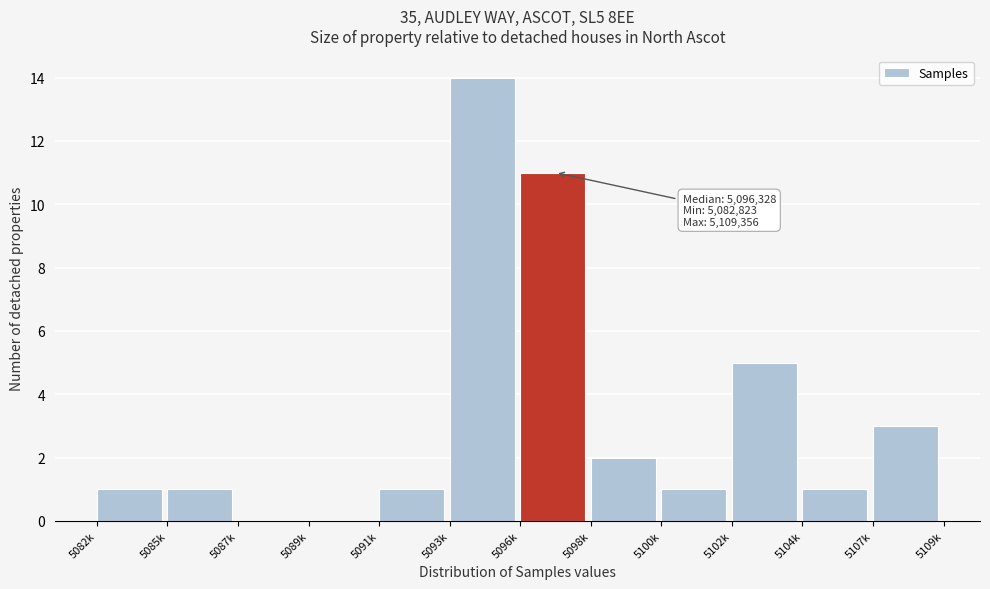

Reading right to left, what are all the values shown in this chart?

5107k=3	5104k=1	5102k=5	5100k=1	5098k=2	5096k=11	5093k=14	5091k=1	5089k=0	5087k=0	5085k=1	5082k=1